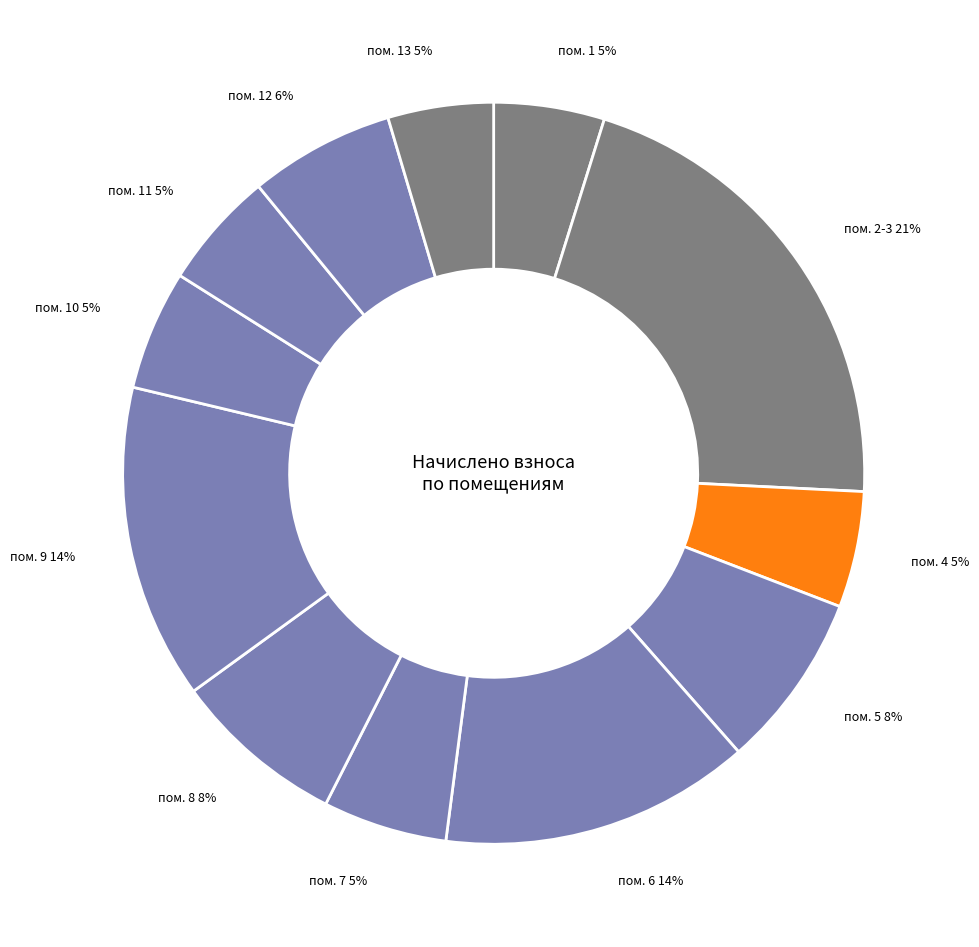

To the nearest percent, what is the average slice percentage?

8%